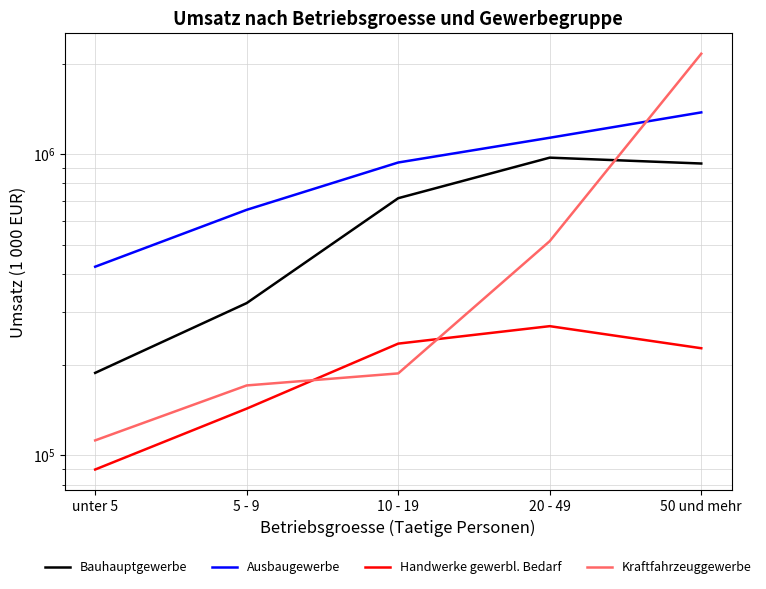

True or false: Ausbaugewerbe has more than 2 points higher than both neighbors.

False